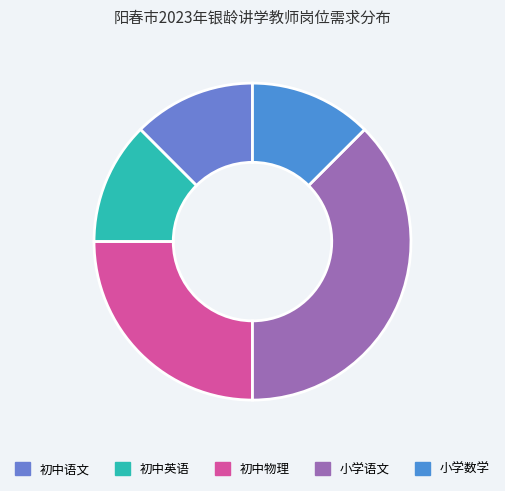

Combined, do 小学语文 and 初中英语 account for over 50%?

No